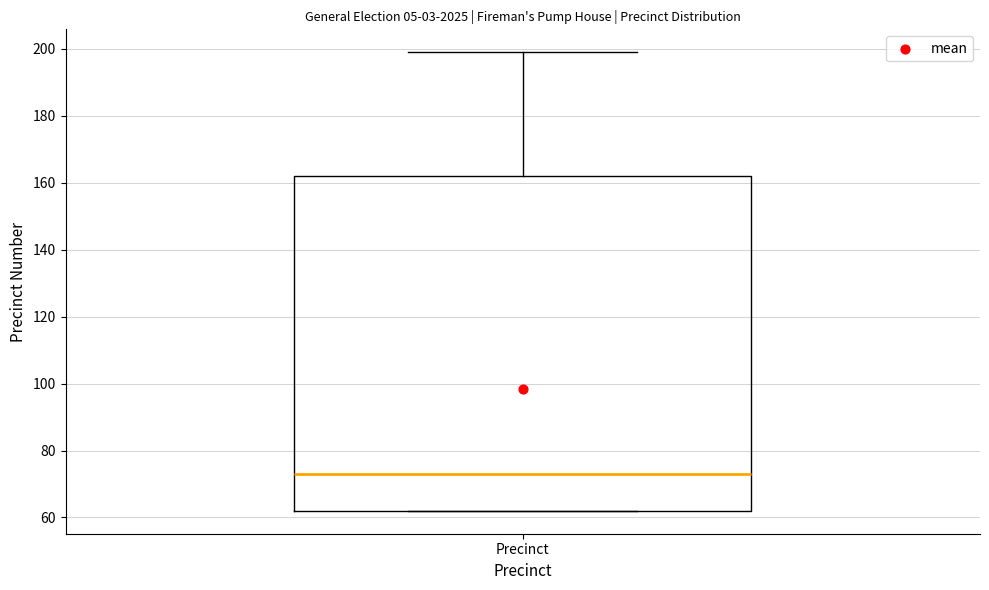

Transcribe this box plot: give where the median line is, the range the box spans, and where the two whiskers end, as read against the y-axis. The values are not printed on the chart, so give them approximately, as read against the axis.

median 74, box 62 to 162, whiskers 62 to 200